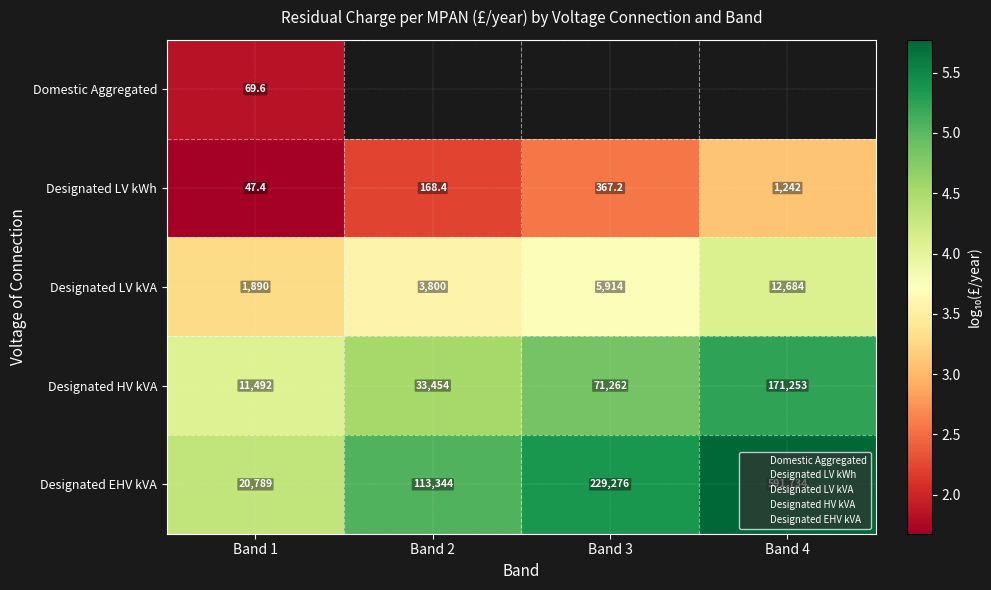

What value does the Designated LV kWh series have at Band 2?

2.2